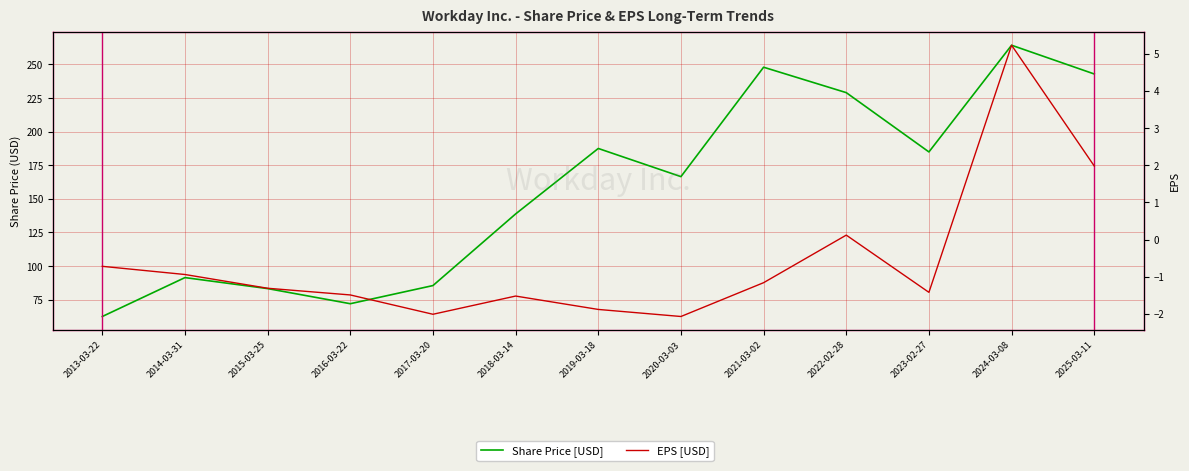

True or false: Share Price [USD] and EPS [USD] cross at least once.

False